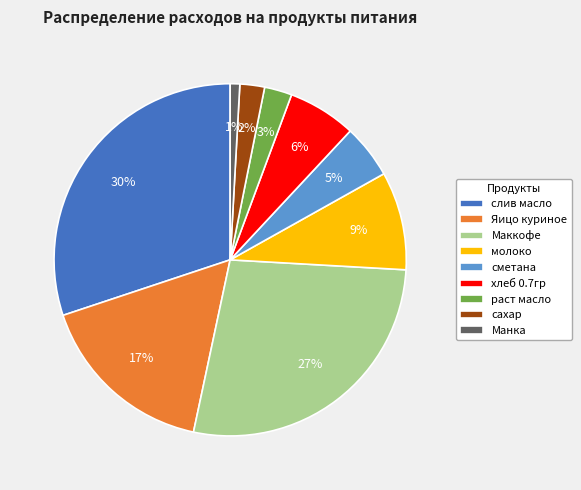

The молоко slice represents 1% of the pie. True or false?

False